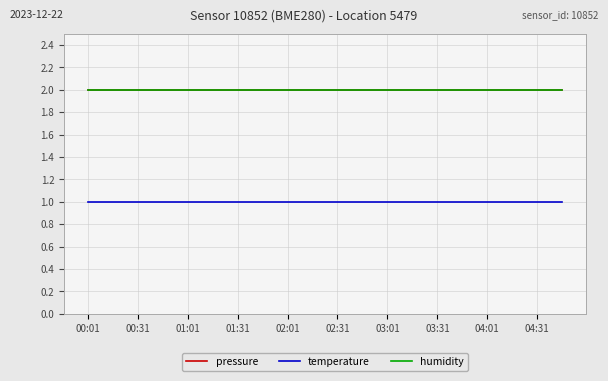

What is the value of the humidity point at the 16th from the left?

2